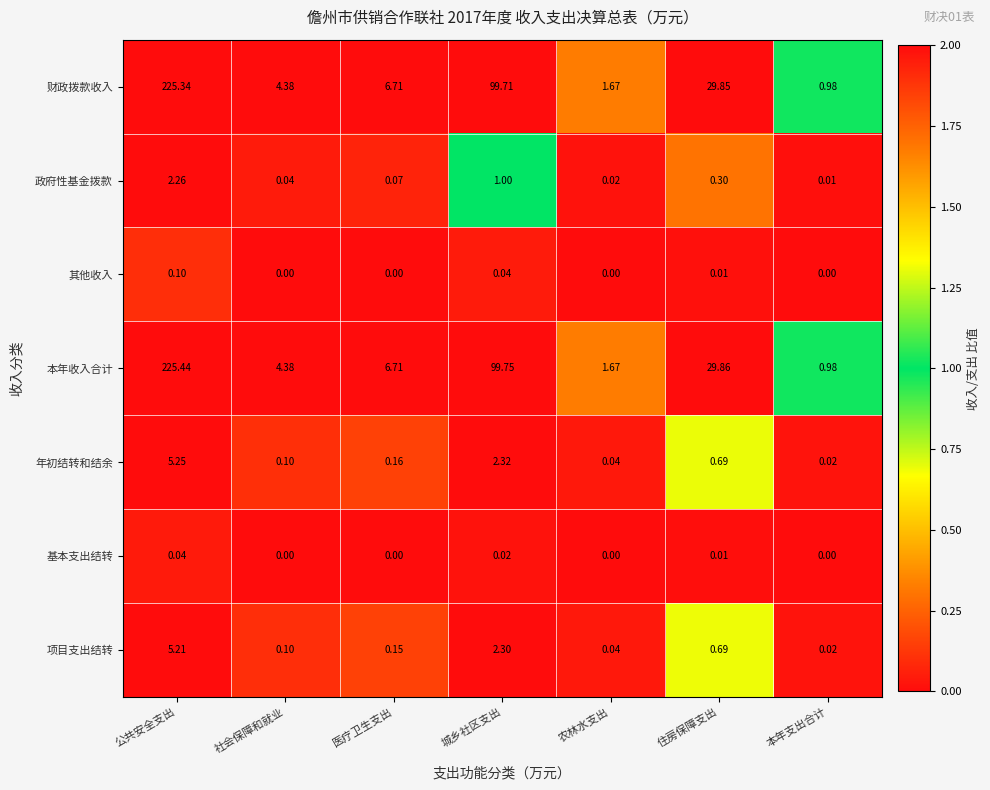

Which series has the widest spread of values?

本年收入合计